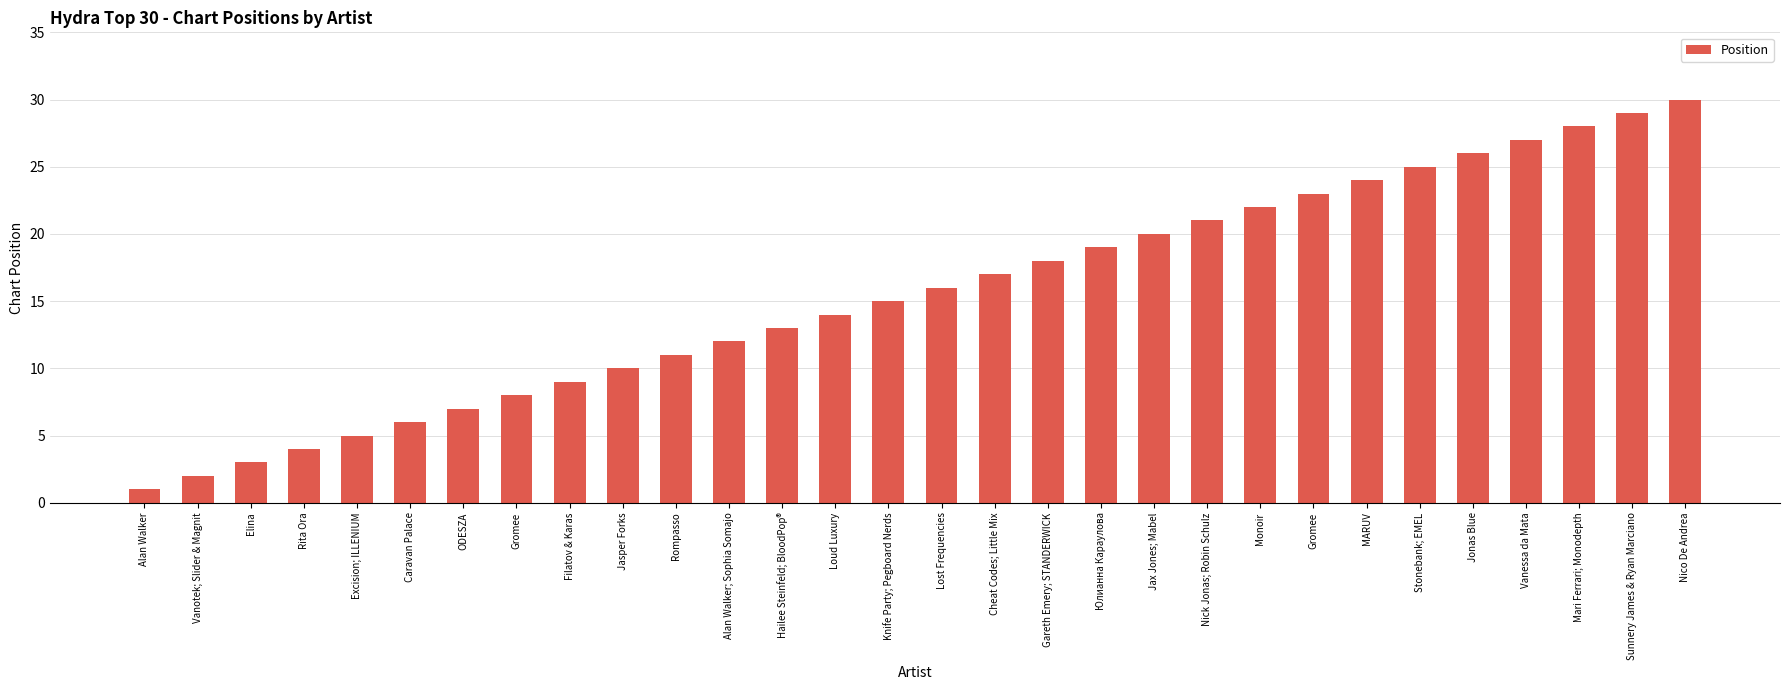

Are the bars horizontal?

No